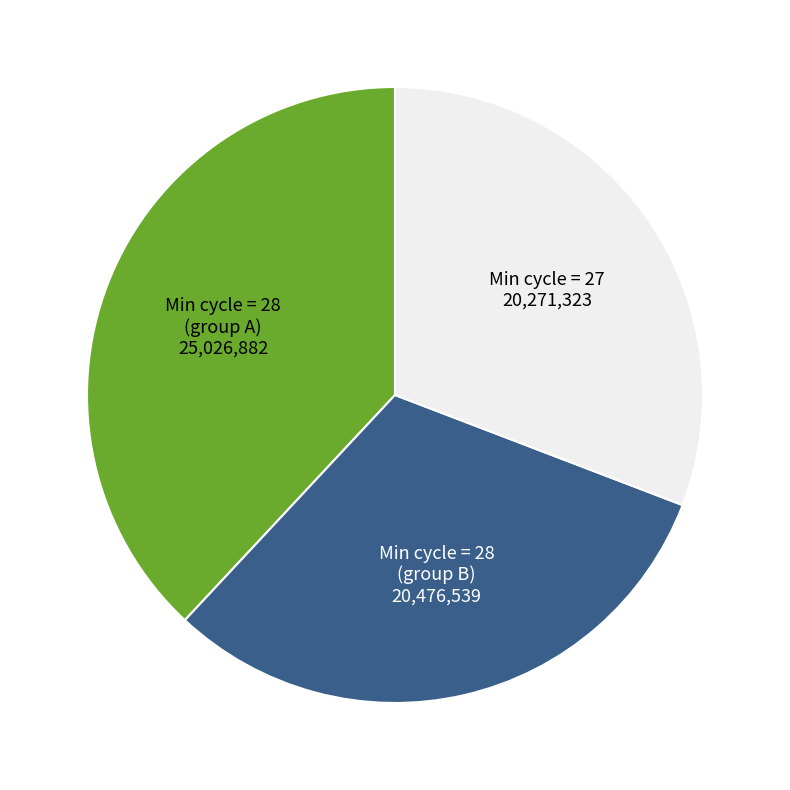

Does any single category account for the majority?

No